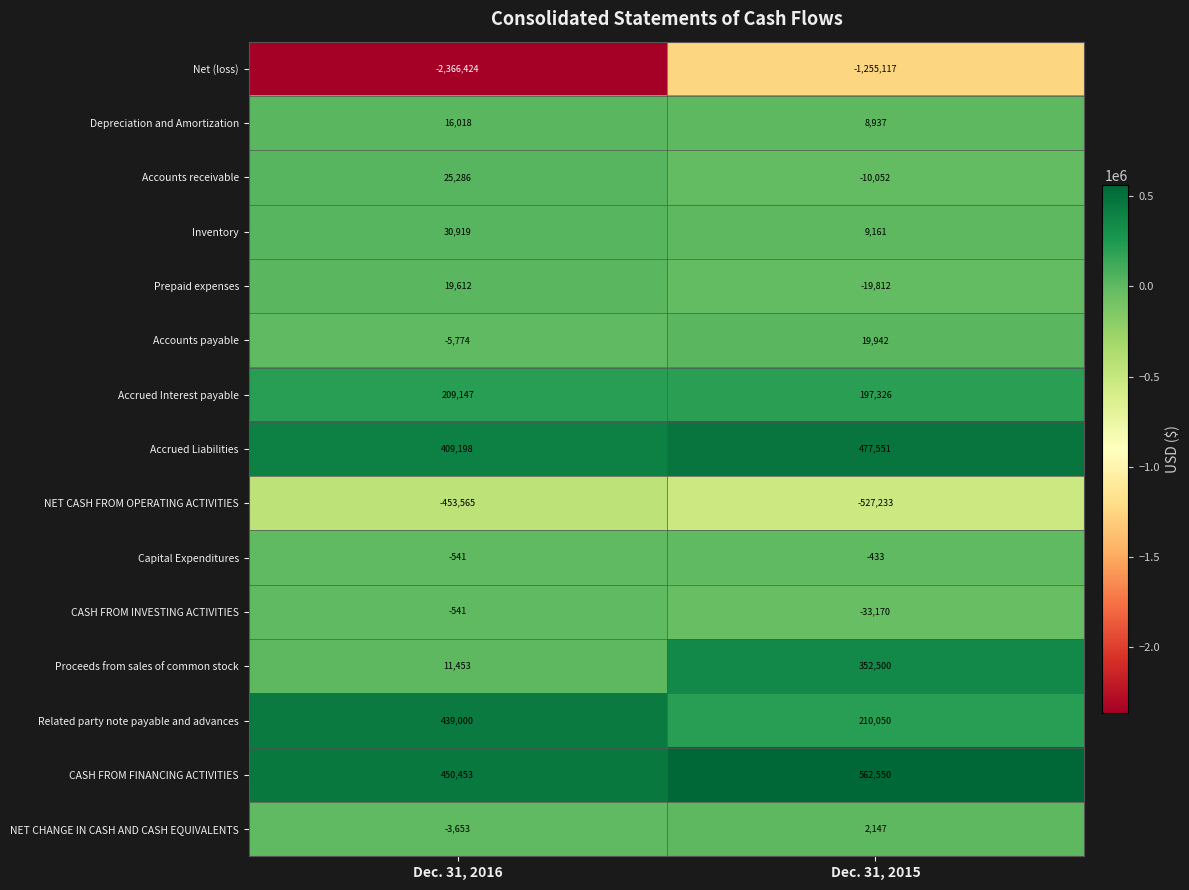

List the series in order of their peak value, highest first.

CASH FROM FINANCING ACTIVITIES, Accrued Liabilities, Related party note payable and advances, Proceeds from sales of common stock, Accrued Interest payable, Inventory, Accounts receivable, Accounts payable, Prepaid expenses, Depreciation and Amortization, NET CHANGE IN CASH AND CASH EQUIVALENTS, Capital Expenditures, CASH FROM INVESTING ACTIVITIES, NET CASH FROM OPERATING ACTIVITIES, Net (loss)